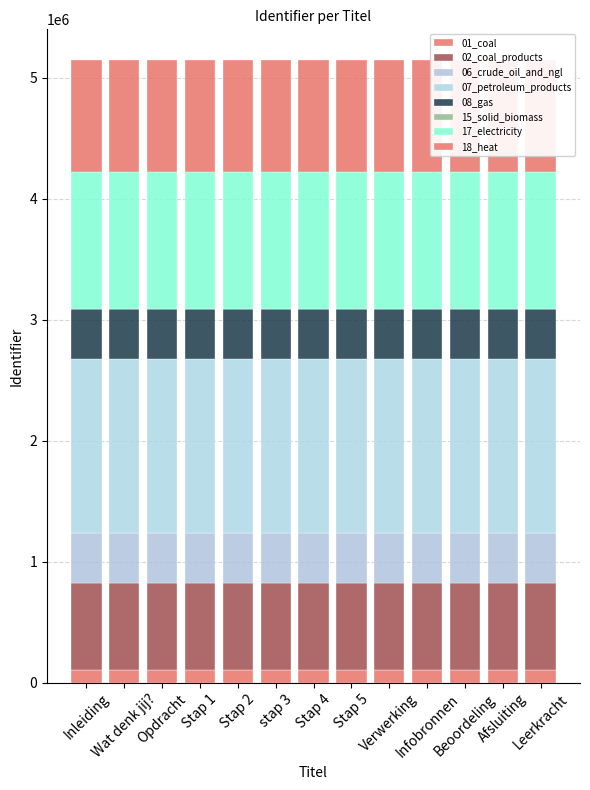

How many data points does each series have?

13